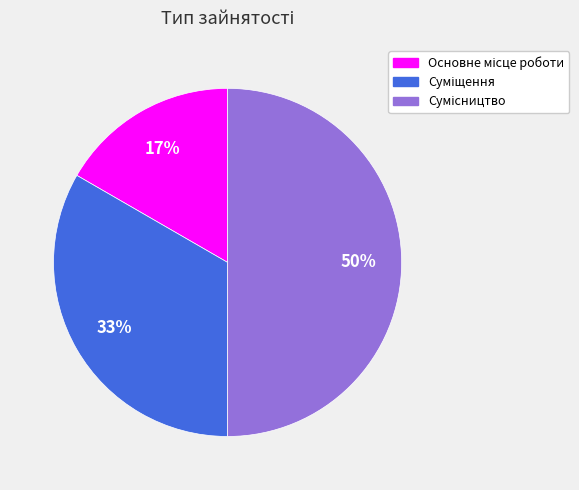

To the nearest percent, what is the difference between the largest and smallest slice percentages?

33%